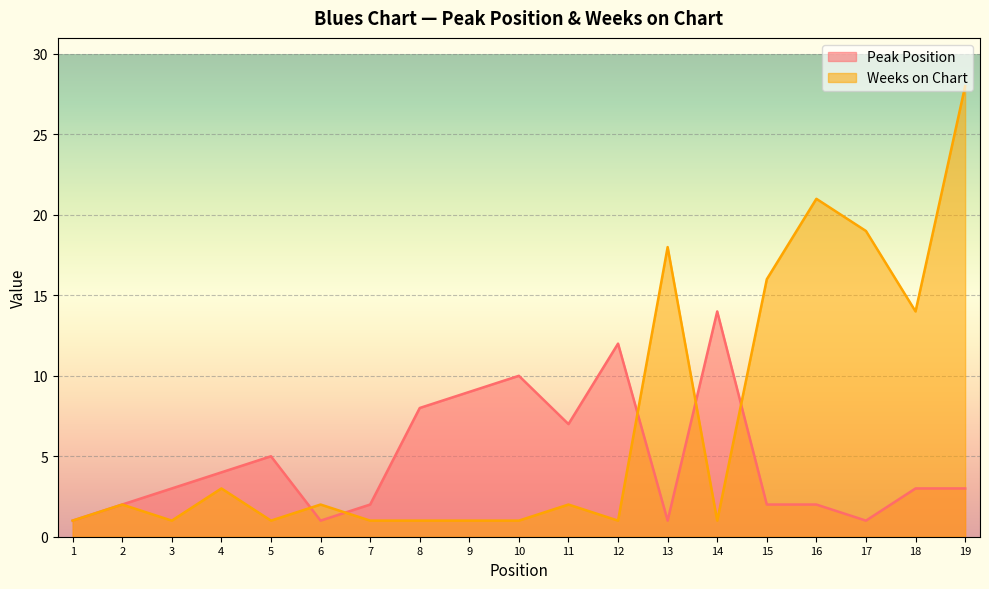

How many intersections are there between Peak Position and Weeks on Chart?

5